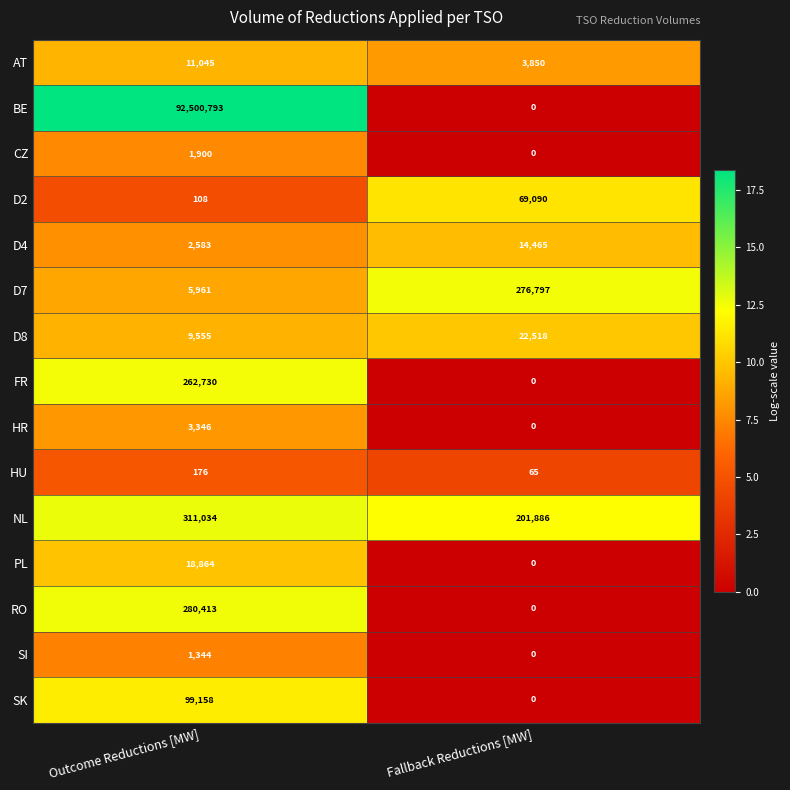

How many series are shown in this chart?

15